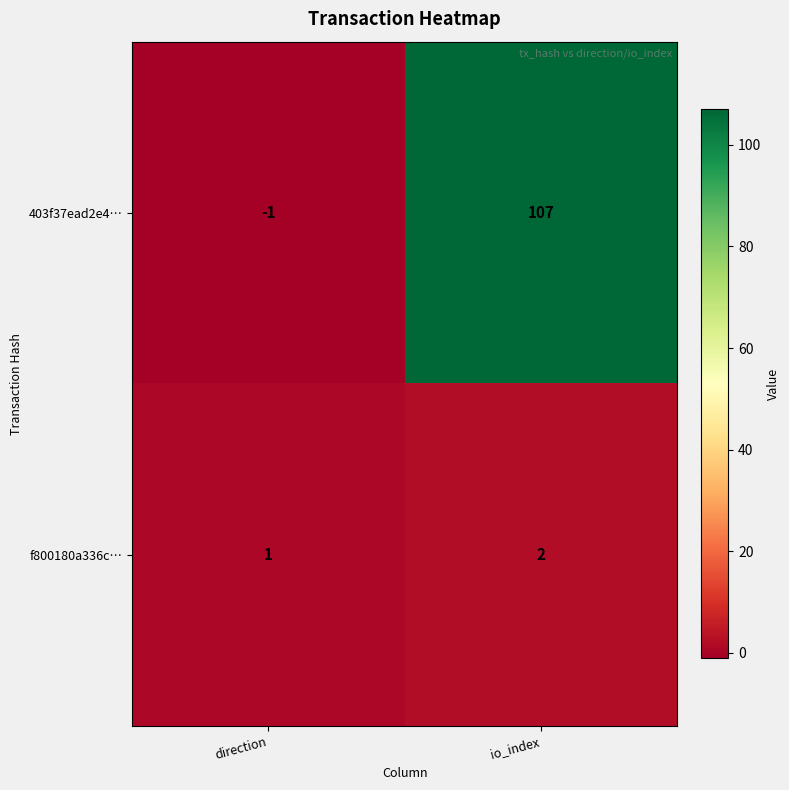

Which label corresponds to the largest value in the chart?

io_index